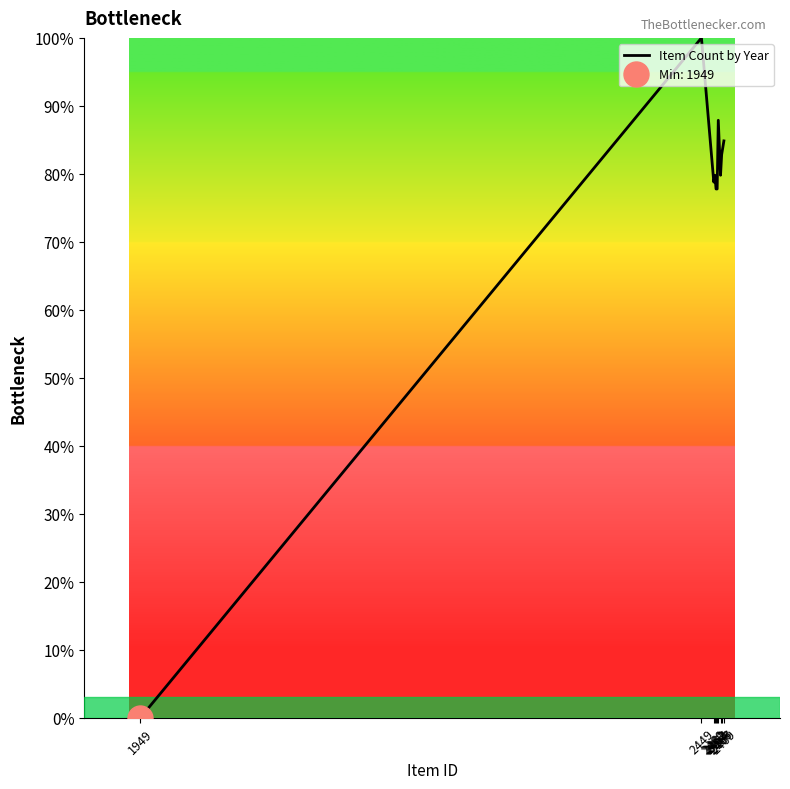

How many data points are above 79?

6